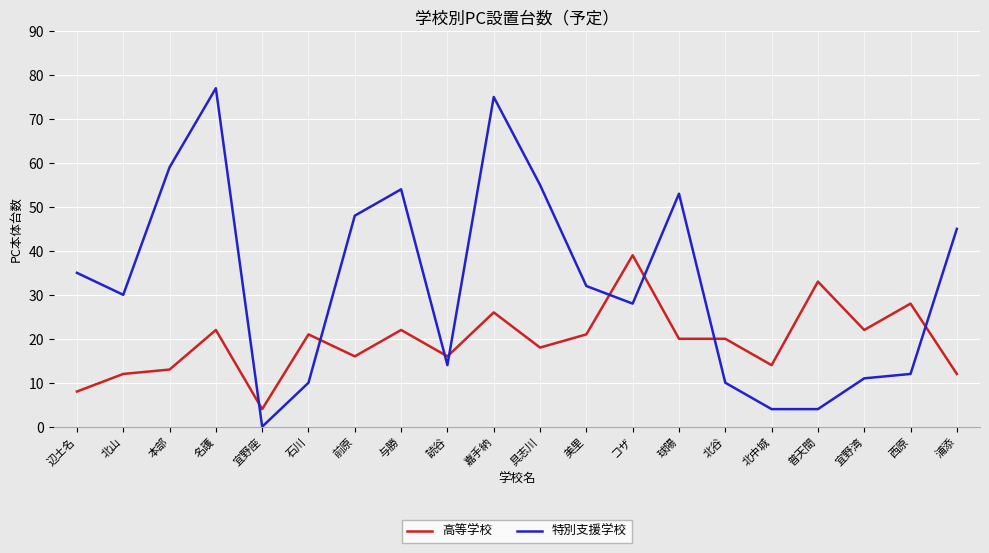

The value of 高等学校 at 宜野湾 is 22. True or false?

True